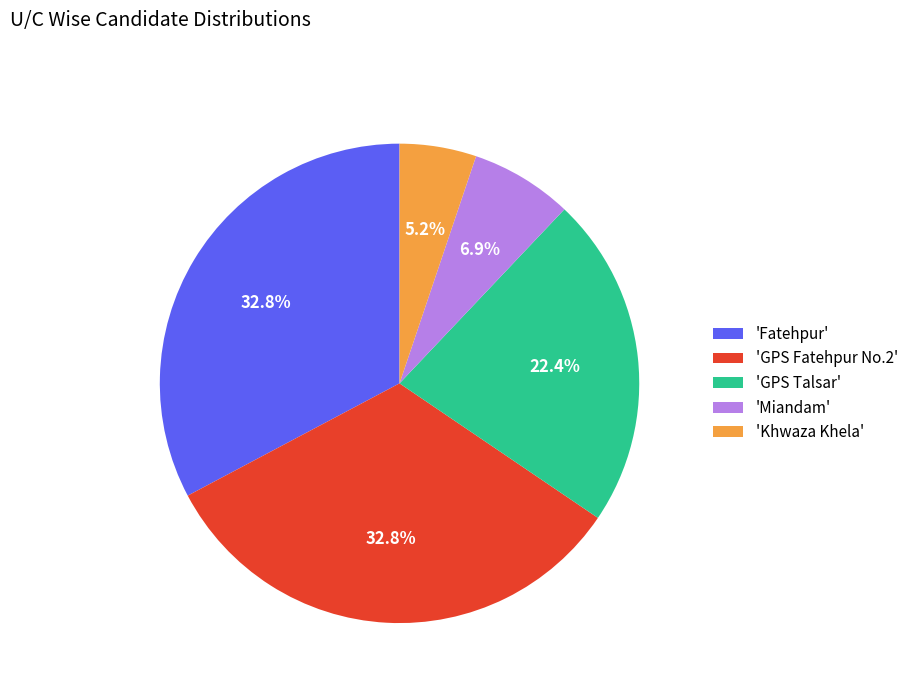

Is there any slice that represents more than half of the pie?

No